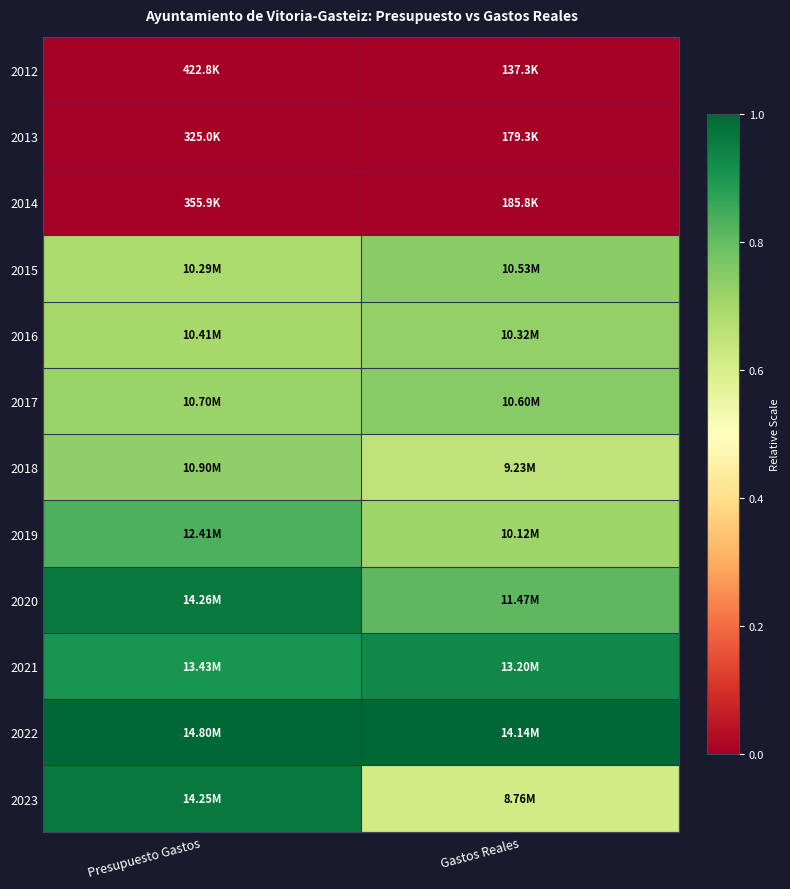

Which has a higher value, Gastos Reales or Presupuesto Gastos?

Presupuesto Gastos